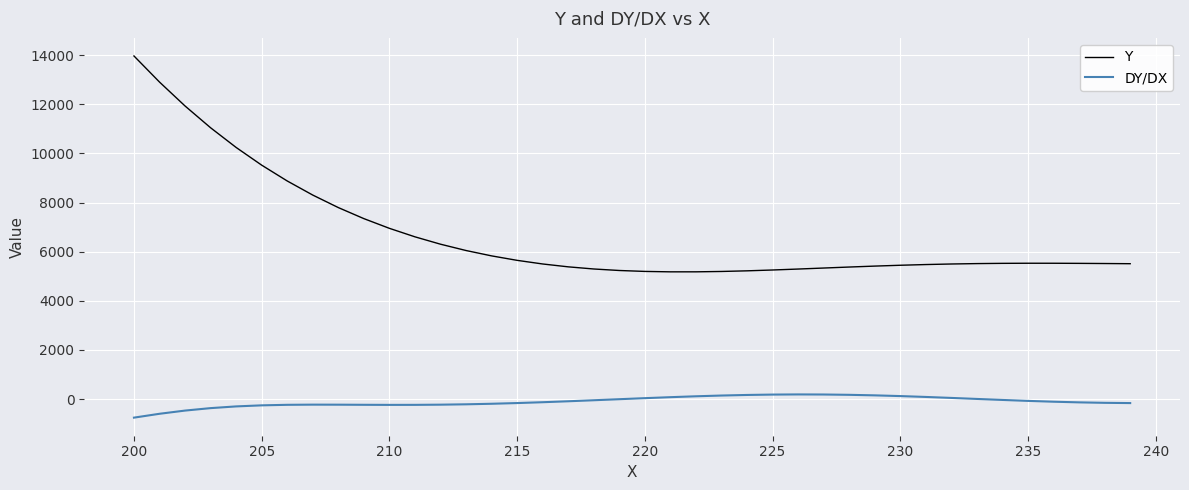

What is the difference between the maximum and minimum values in the Y series?

8788.6